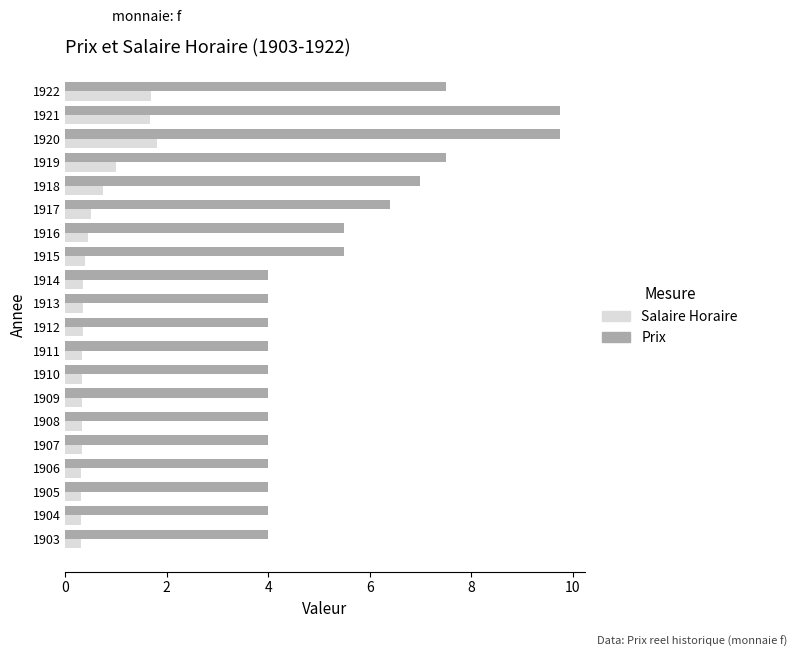

Which series has the largest range (max minus min)?

Prix